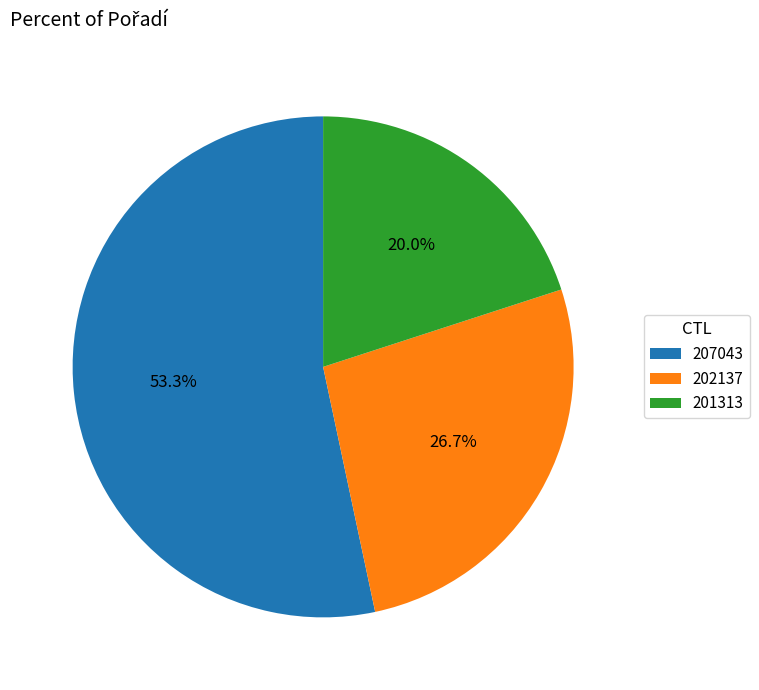

To the nearest percent, what percentage of the pie is 207043?

53%